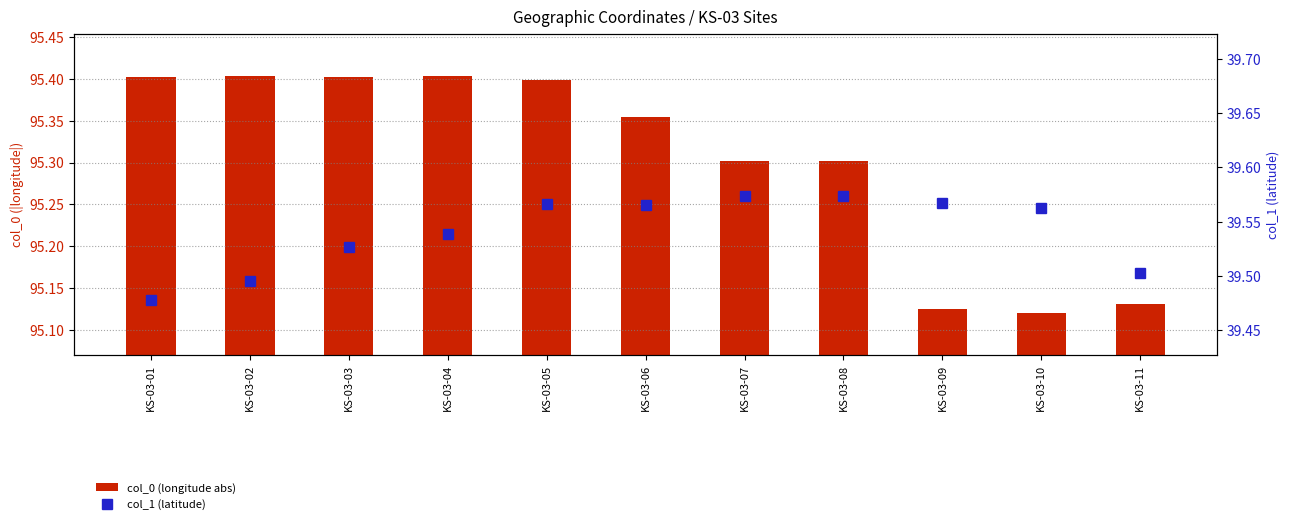

Reading left to right, list all the values displayed in this chart.

col_0 (longitude abs): 95.4	95.4	95.4	95.4	95.4	95.4	95.3	95.3	95.1	95.1	95.1
col_1 (latitude): 39.5	39.5	39.5	39.5	39.6	39.6	39.6	39.6	39.6	39.6	39.5